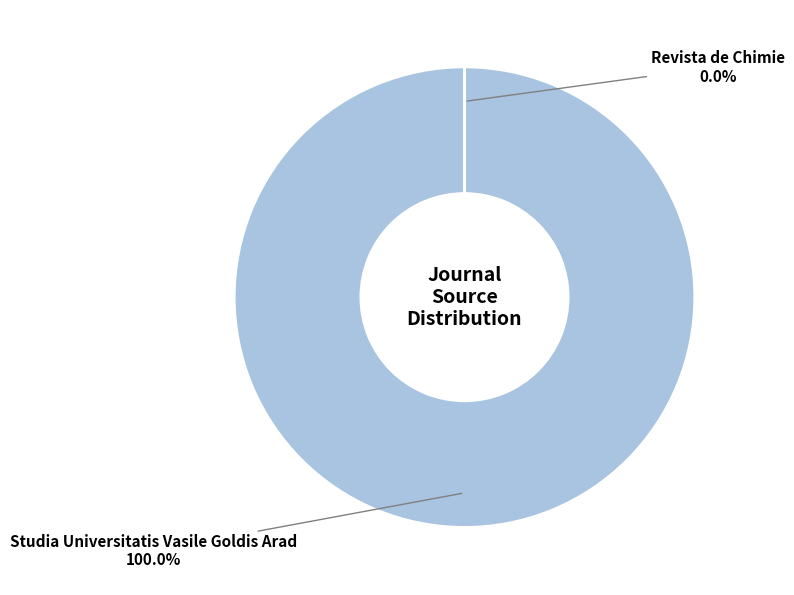

Is there a majority slice in this chart?

Yes